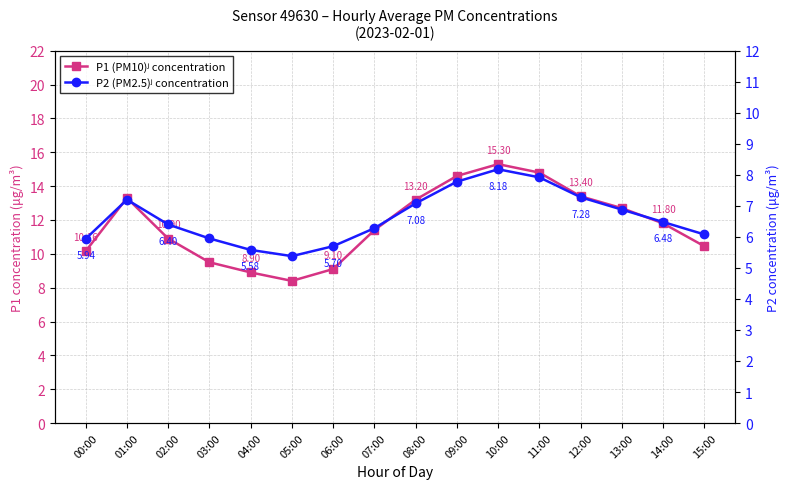

What is the minimum value for P2 (PM2.5)ʲ concentration?

5.4